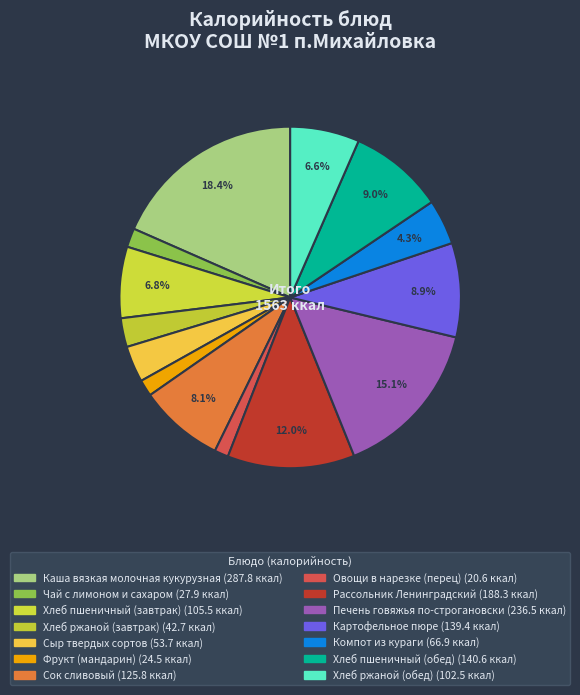

How many segments does this pie chart have?

14